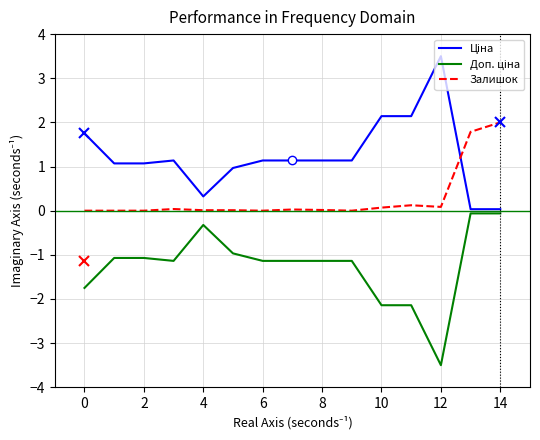

What is the smallest value displayed?

-3.5